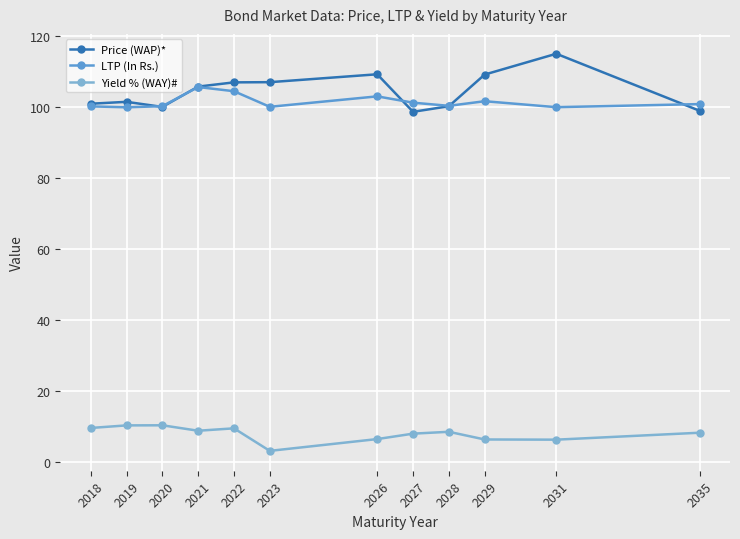

Is this an area chart (filled region under the line)?

No